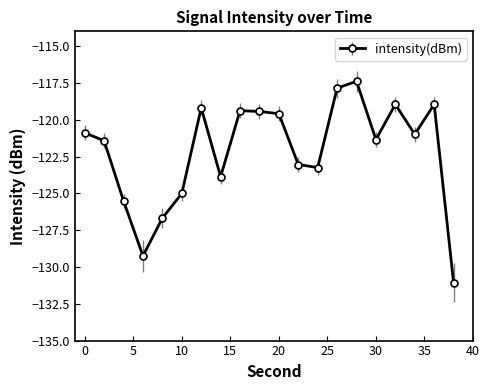

What is the sum of all values?

-2443.1